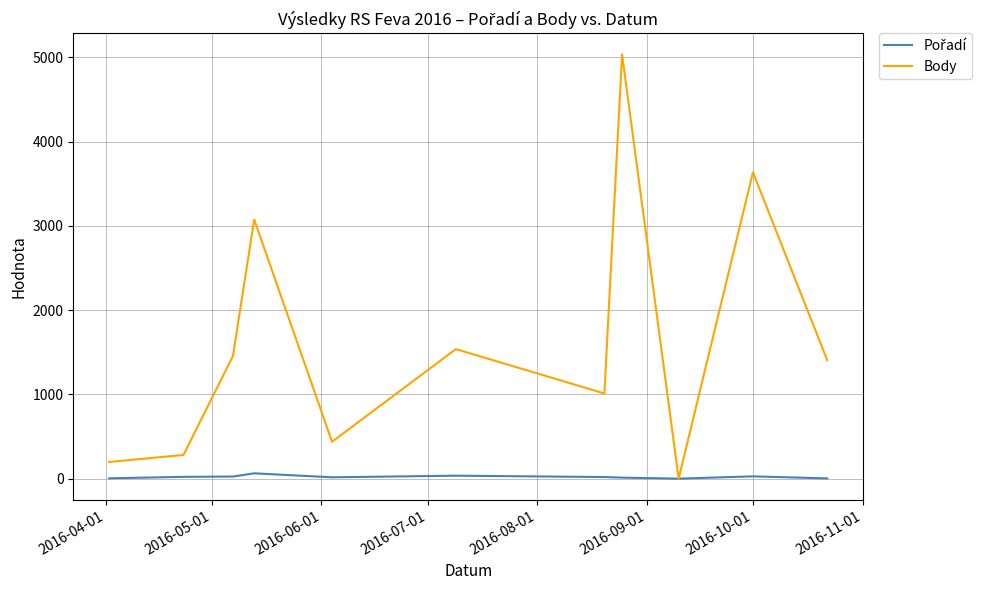

What is the greatest value displayed?

5037